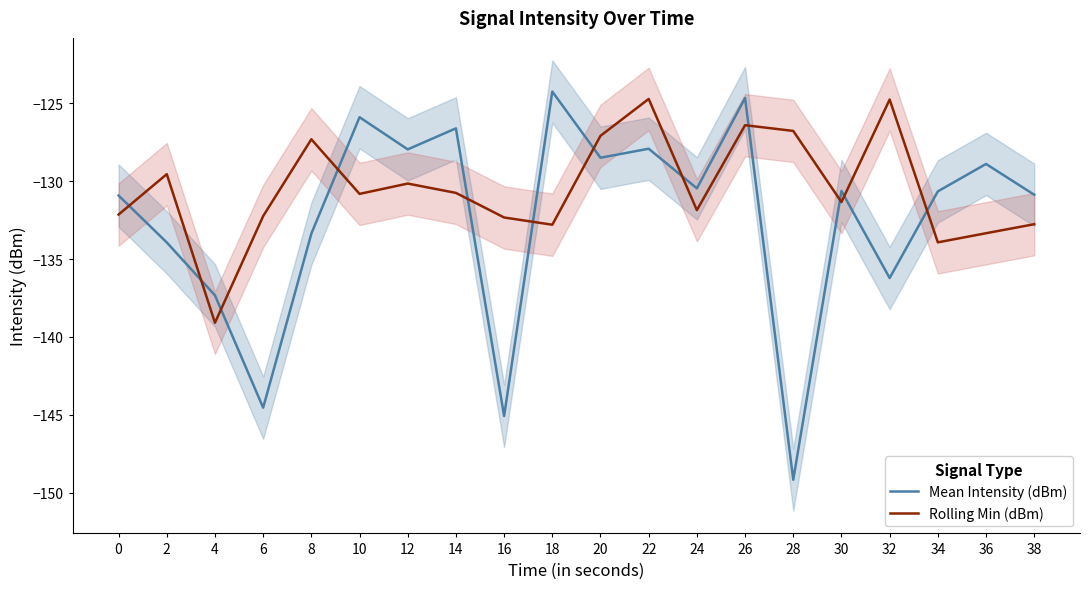

What is the maximum value for Rolling Min (dBm)?

-124.7